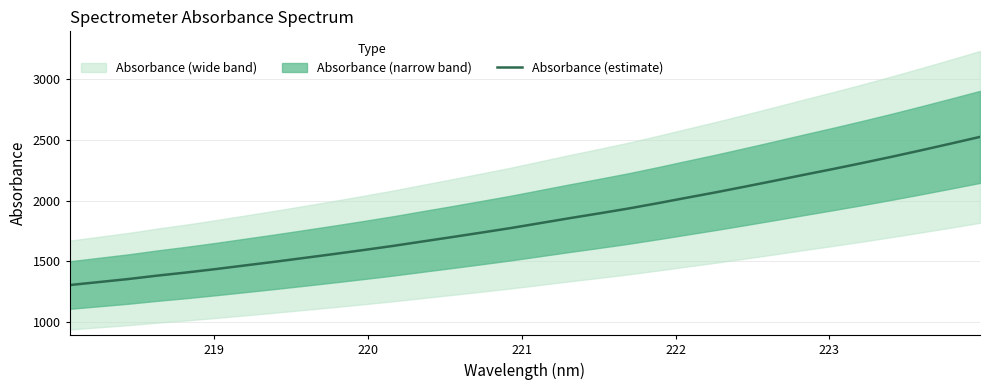

What is the greatest value displayed?

2524.6